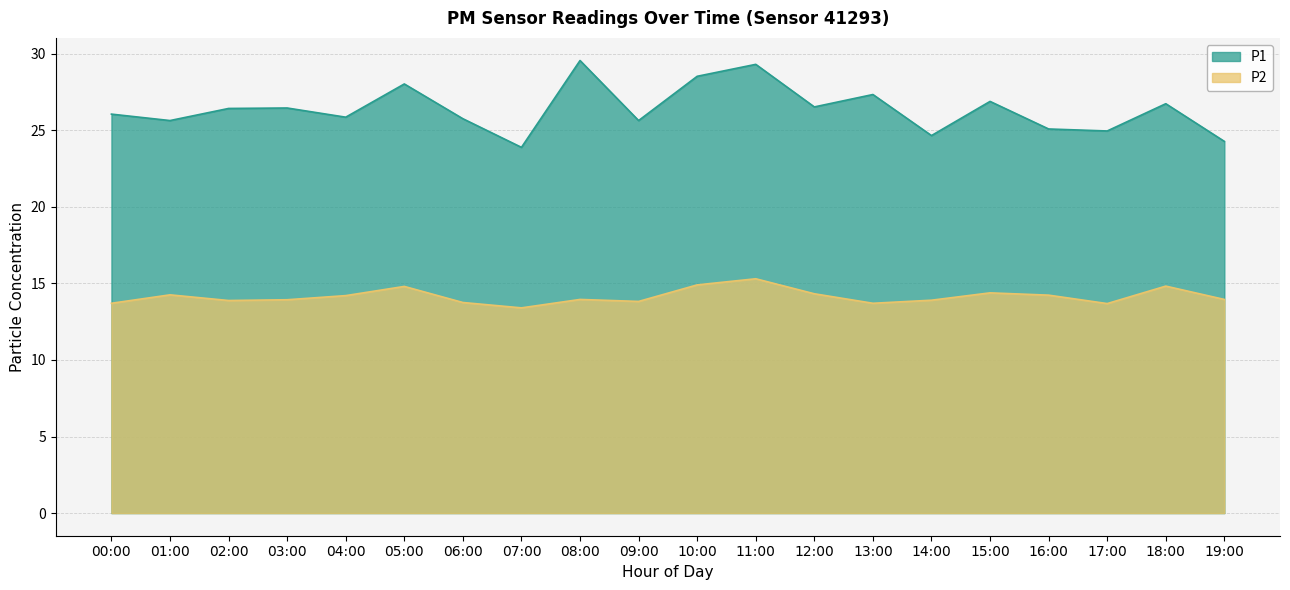

At which label does P1 first exceed 26?

00:00